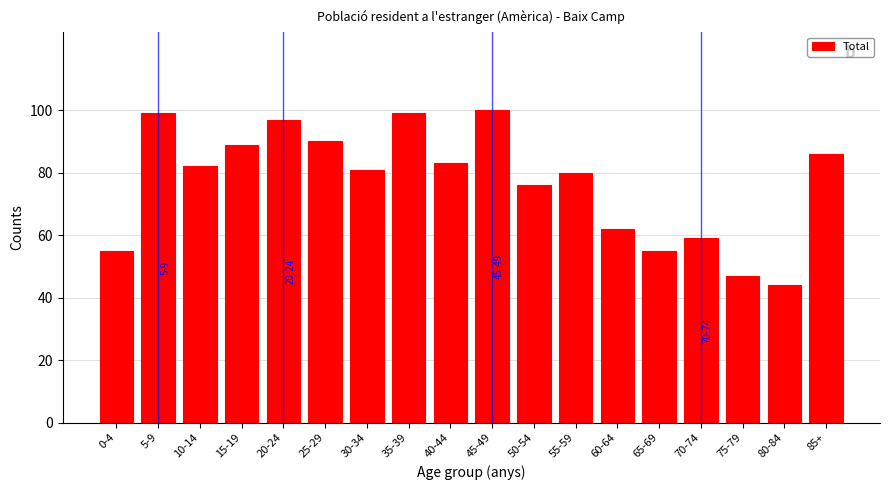

Reading left to right, extract all data points from this chart.

0-4=55	5-9=99	10-14=82	15-19=89	20-24=97	25-29=90	30-34=81	35-39=99	40-44=83	45-49=100	50-54=76	55-59=80	60-64=62	65-69=55	70-74=59	75-79=47	80-84=44	85+=86